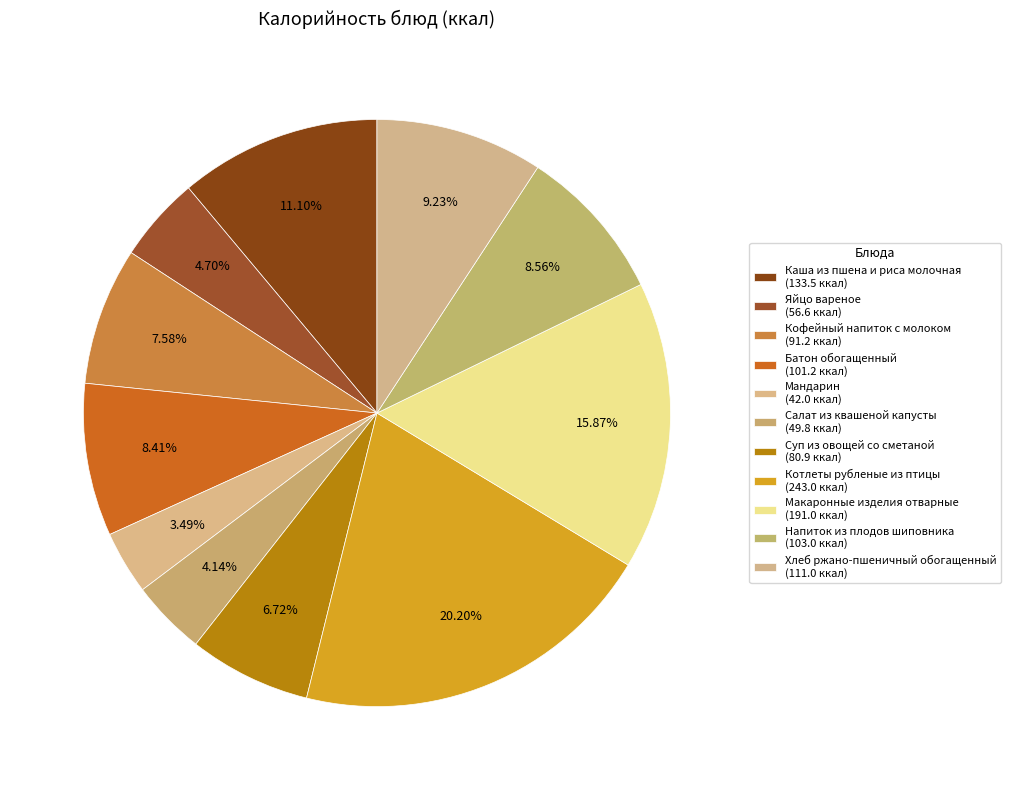

What percentage is the Суп из овощей со сметаной slice, to the nearest percent?

7%